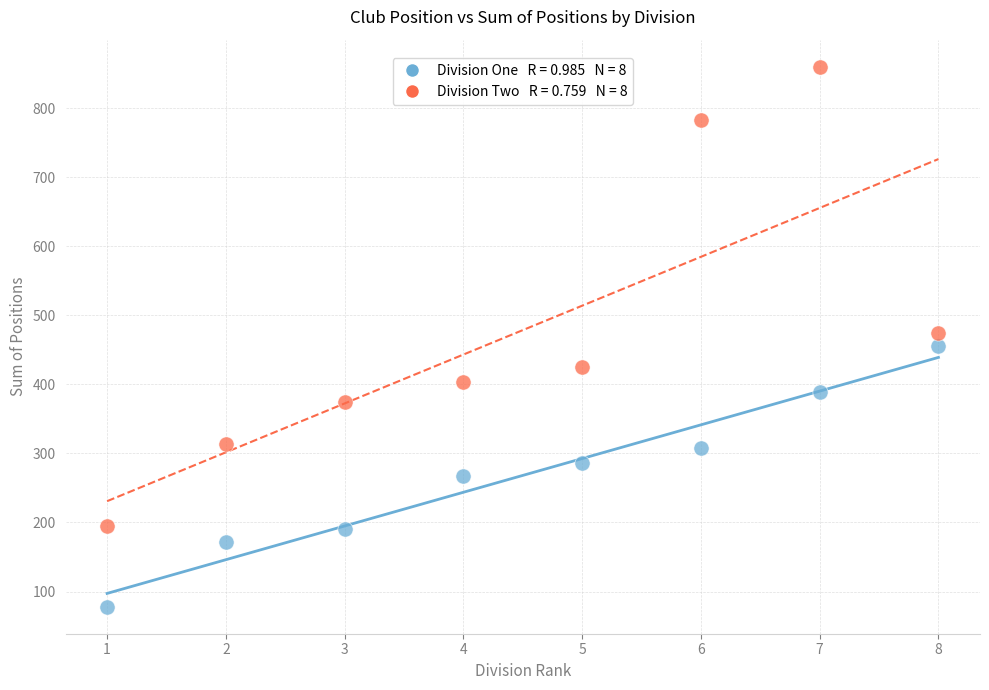

Across all data points, what is the range of X values (max minus min)?

7